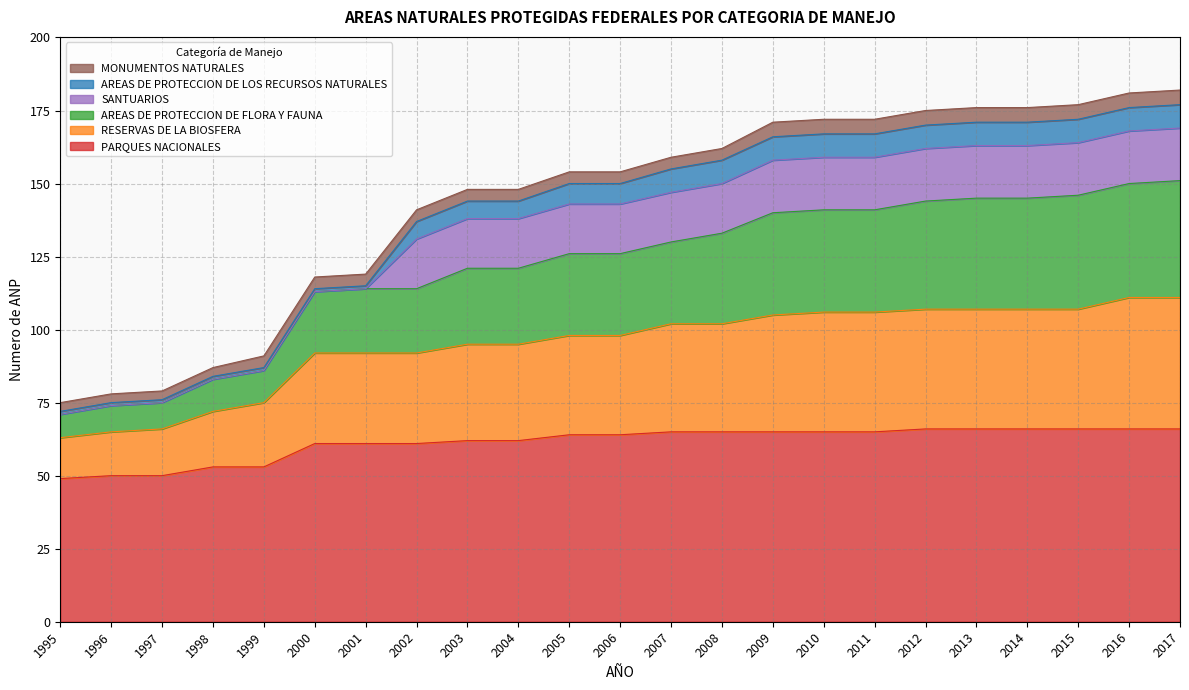

True or false: PARQUES NACIONALES and AREAS DE PROTECCION DE FLORA Y FAUNA cross at least once.

False